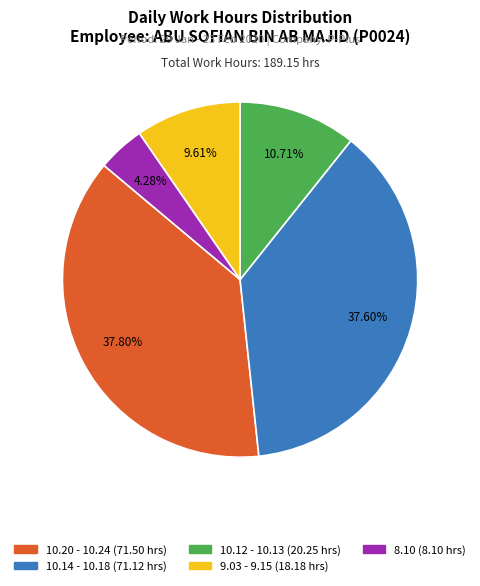

Does any single category account for the majority?

No